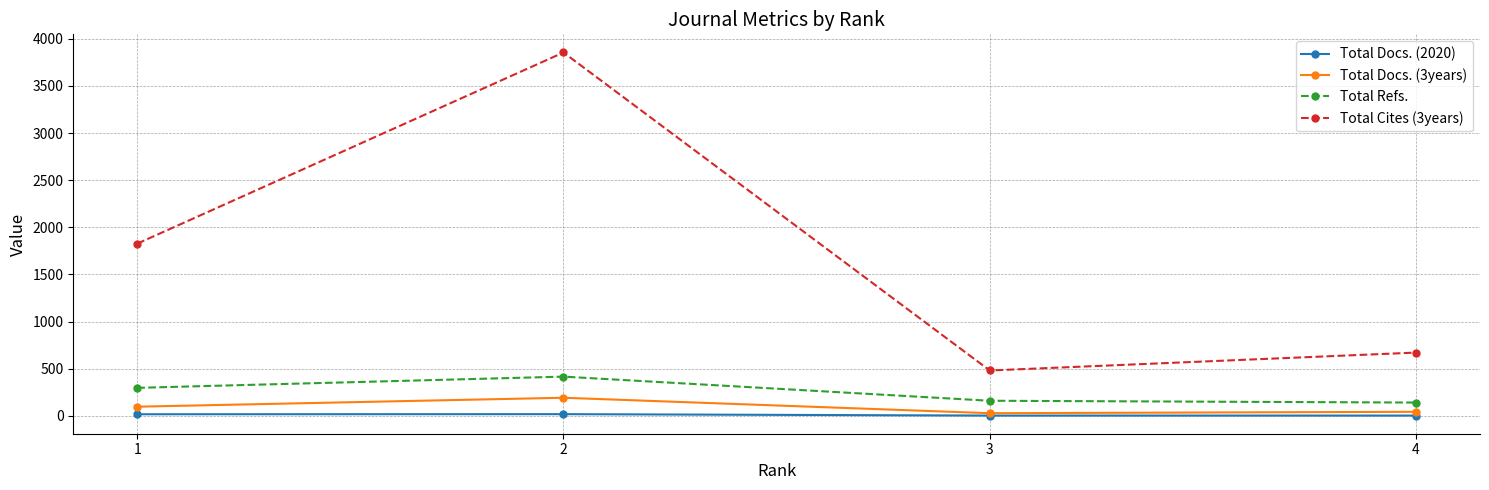

At how many categories does at least one series exceed 7?

4